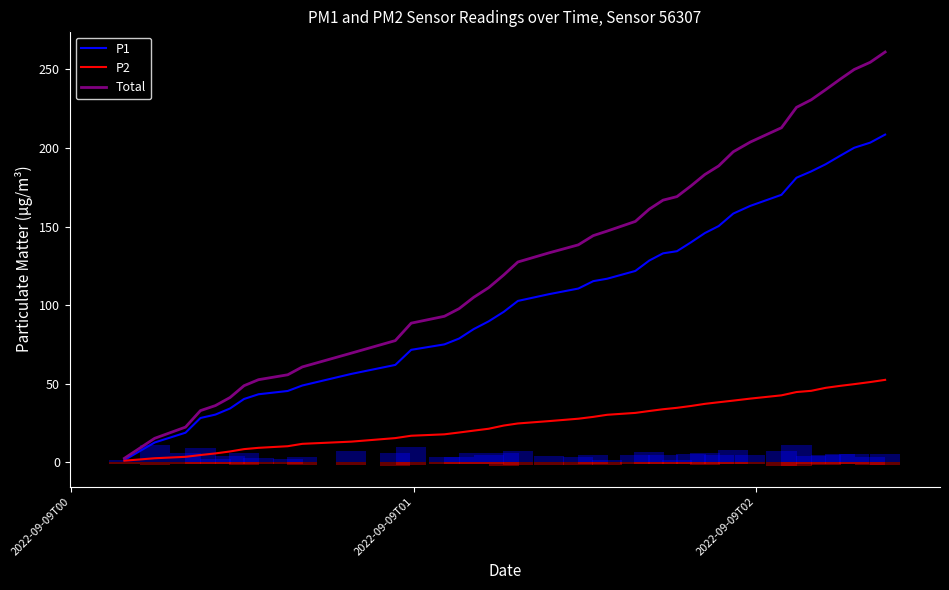

Which series has the largest total across all categories?

Total